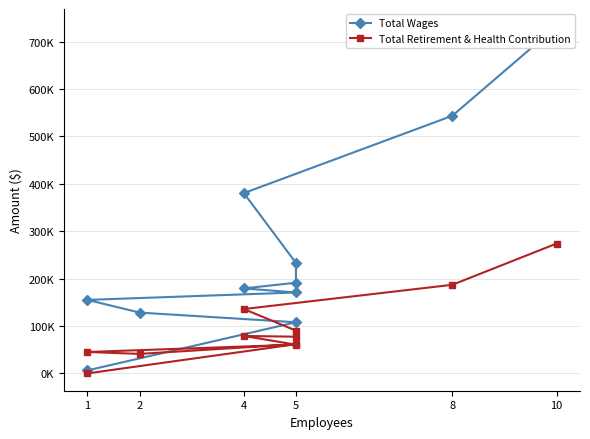

What is the sum of all Total Wages values?

2827745